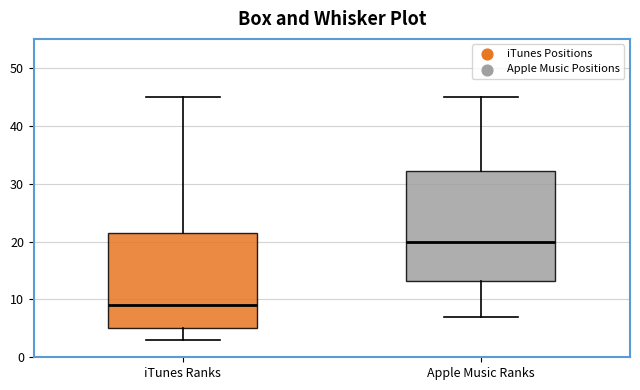

Where does the upper whisker of the box for Apple Music Ranks end on the y-axis? The values are not printed on the chart, so give them approximately, as read against the axis.

45